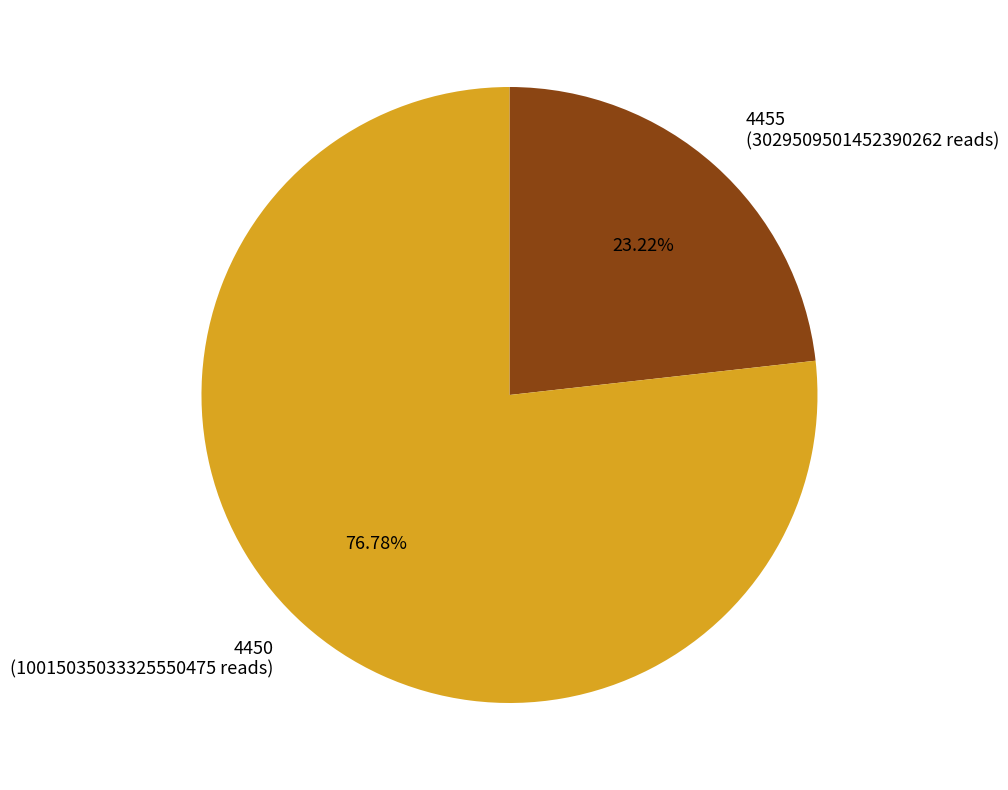

To the nearest percent, what is the difference between the 4455 and 4450 slice percentages?

54%